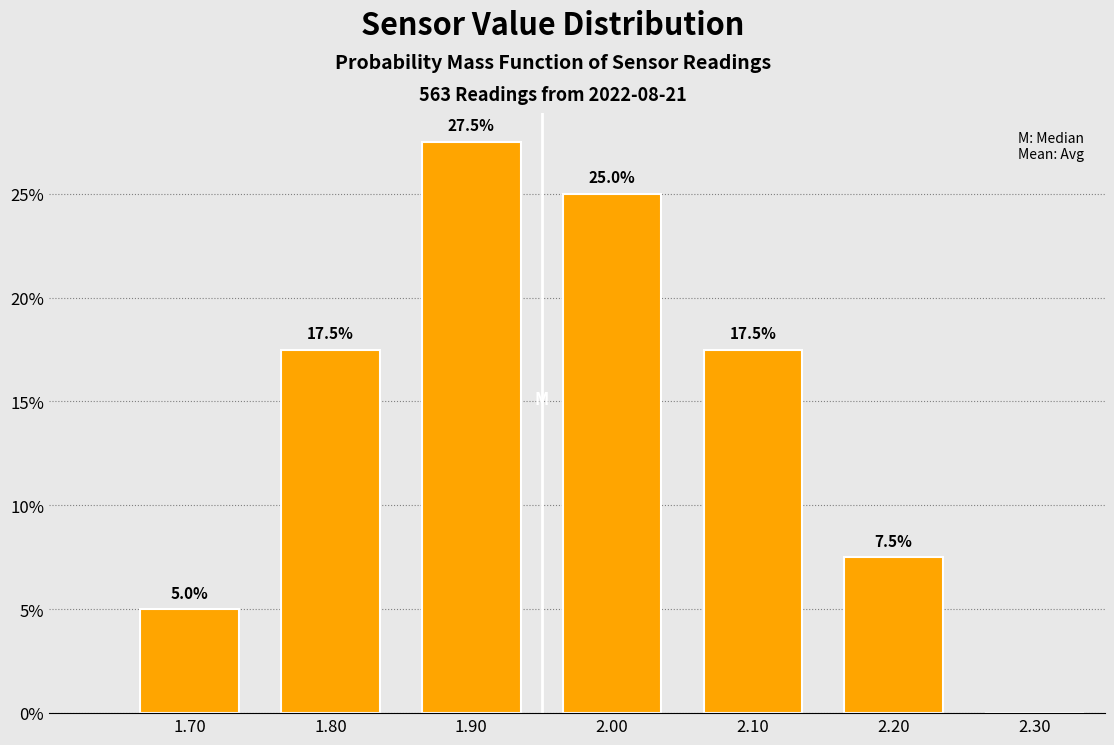

Which range on the x-axis has the tallest bar?

1.85 to 1.95